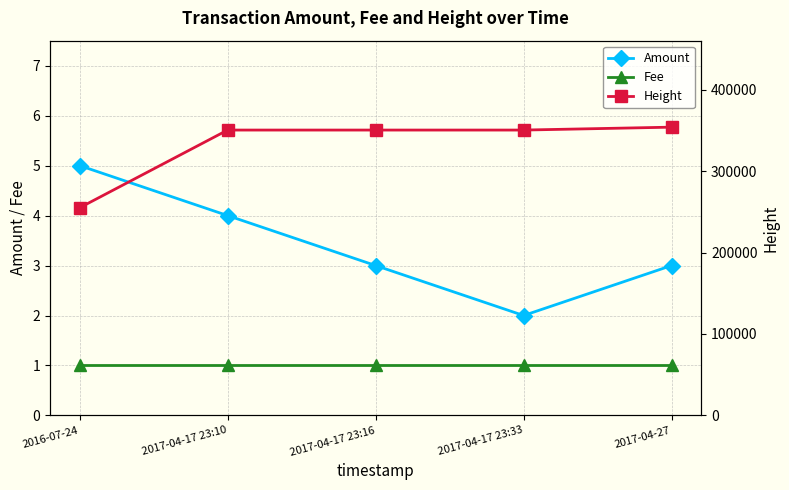

Rank the categories by Amount value from highest to lowest.

2016-07-24, 2017-04-17 23:10, 2017-04-17 23:16, 2017-04-27, 2017-04-17 23:33